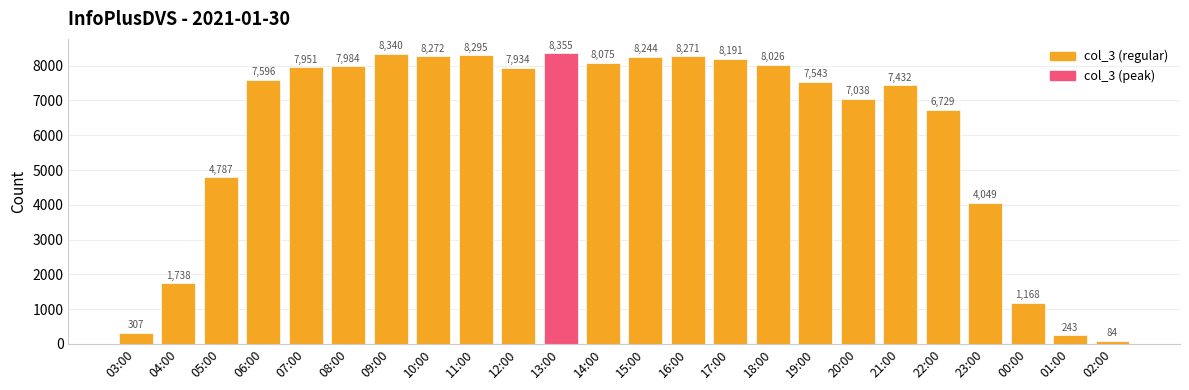

List the labels in order of value, largest first.

13:00, 09:00, 11:00, 10:00, 16:00, 15:00, 17:00, 14:00, 18:00, 08:00, 07:00, 12:00, 06:00, 19:00, 21:00, 20:00, 22:00, 05:00, 23:00, 04:00, 00:00, 03:00, 01:00, 02:00